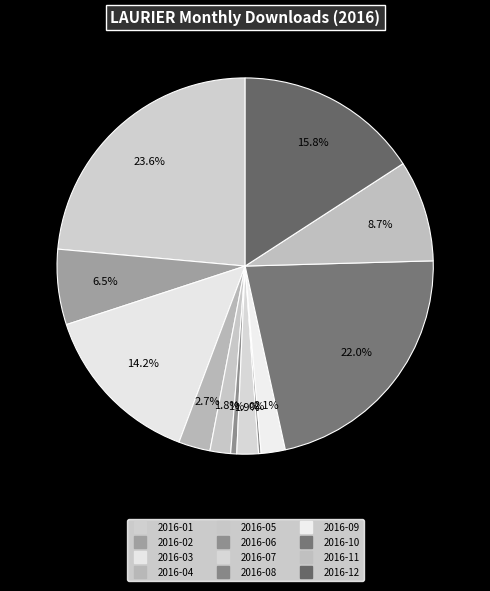

How many segments does this pie chart have?

12